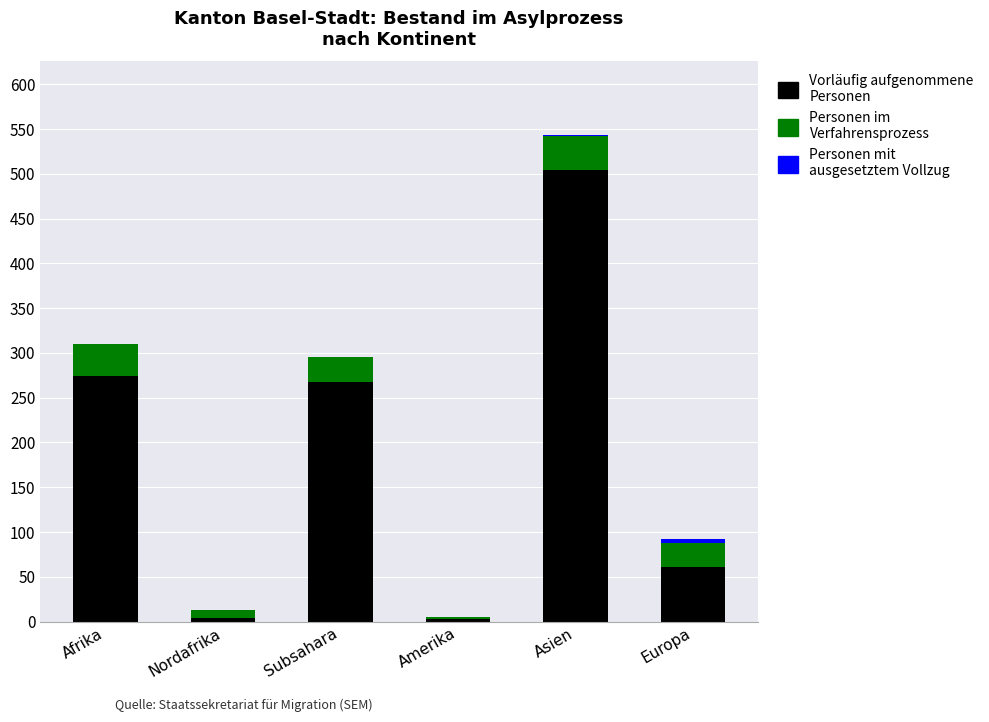

True or false: Vorläufig aufgenommene Personen has a value of 449 at Subsahara.

False